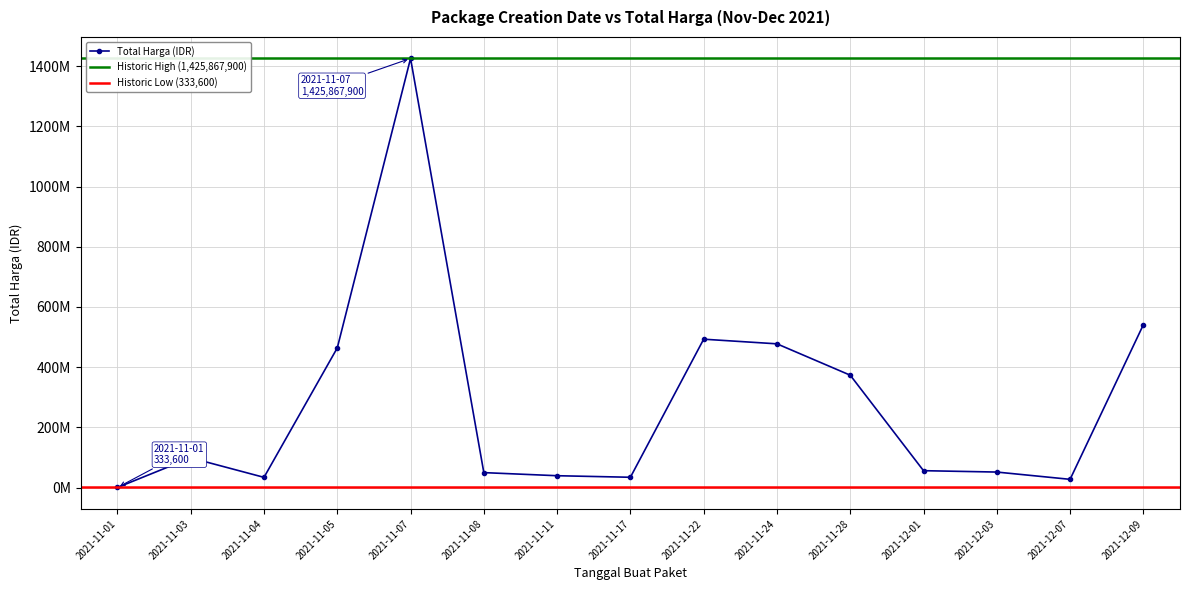

How many interior local peaks (higher than both neighbors) does the data have?

3